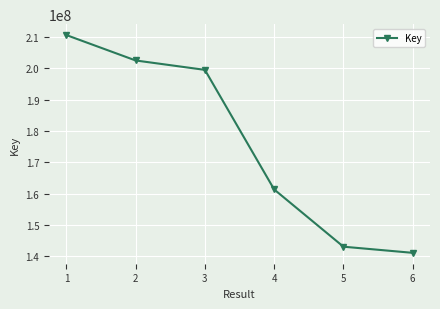

The value at 6 is 62430091. True or false?

False